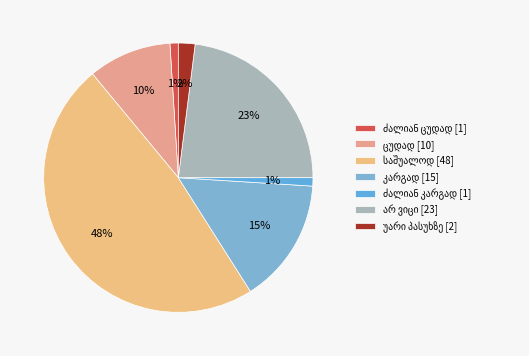

What percentage is the უარი პასუხზე slice, to the nearest percent?

2%